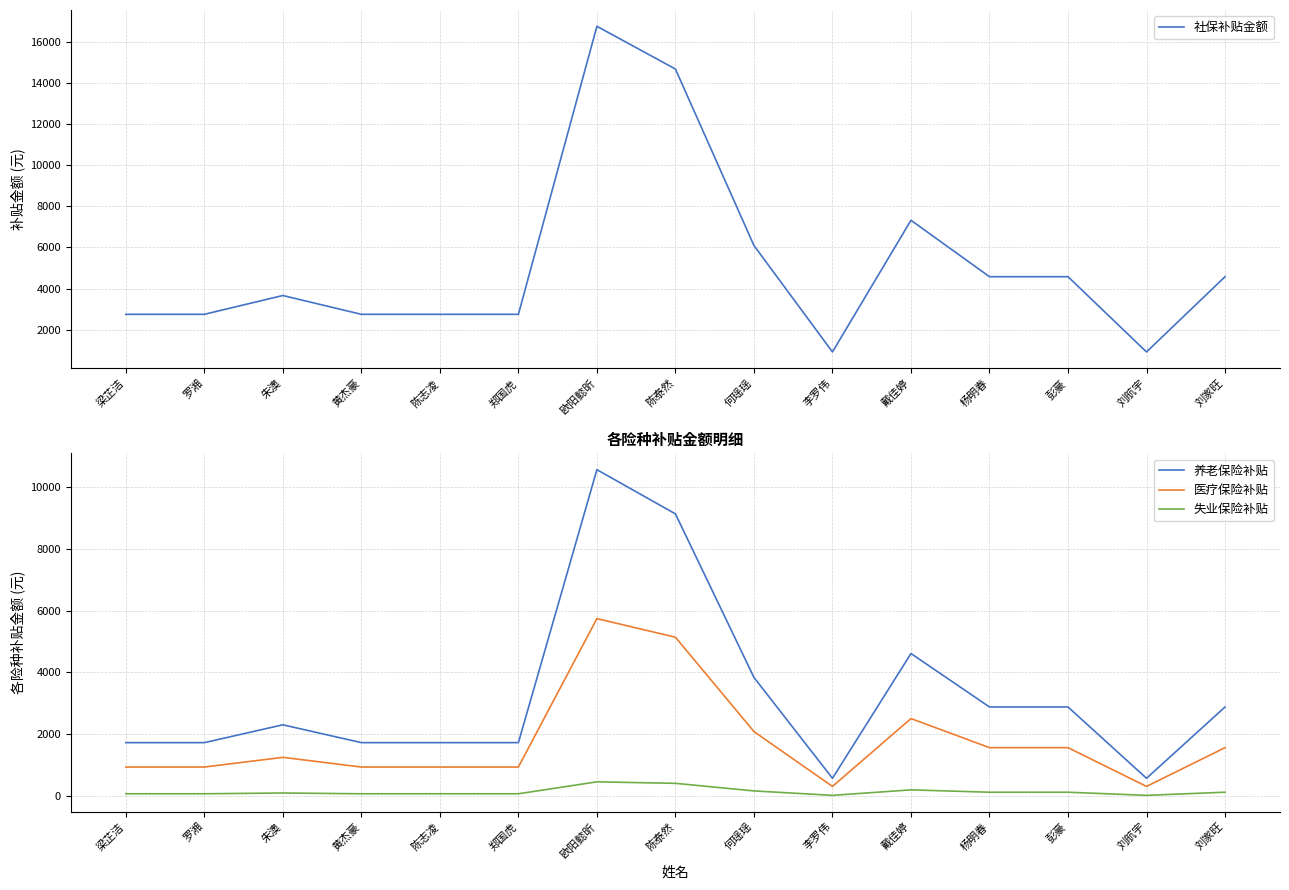

What is the difference between the 失业保险补贴 values at 杨明春 and 朱澳?

25.2